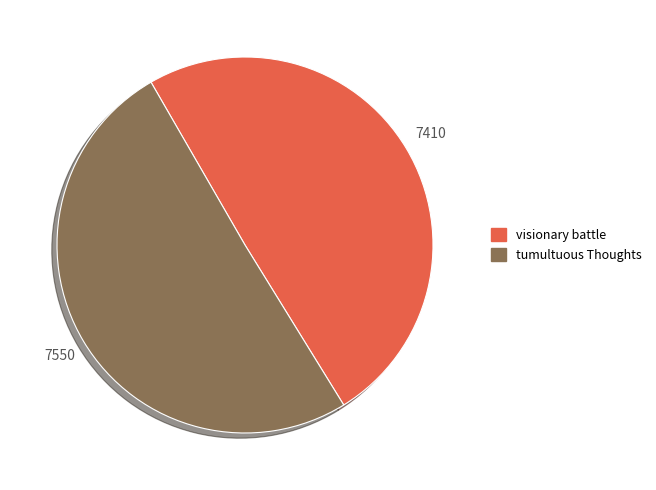

Which has a higher value, visionary battle or tumultuous Thoughts?

tumultuous Thoughts